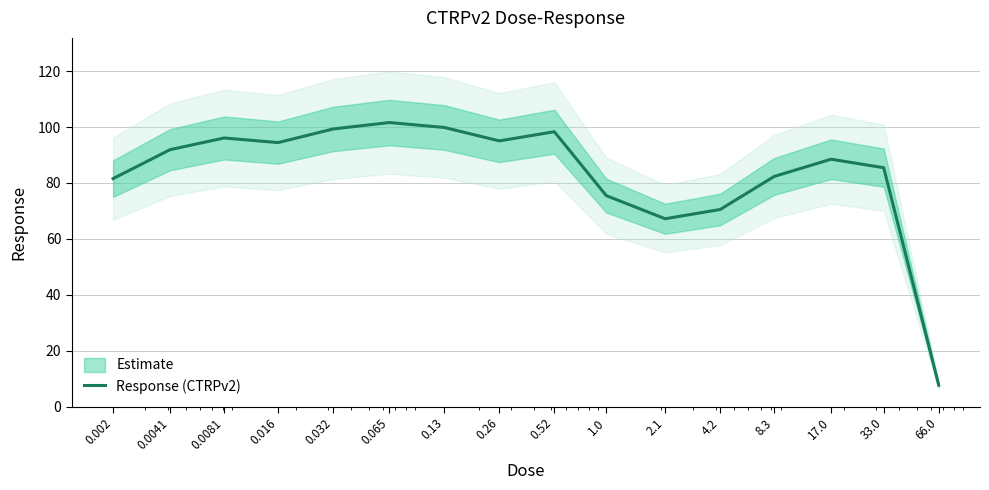

What is the difference between the second highest and second lowest values?

32.6